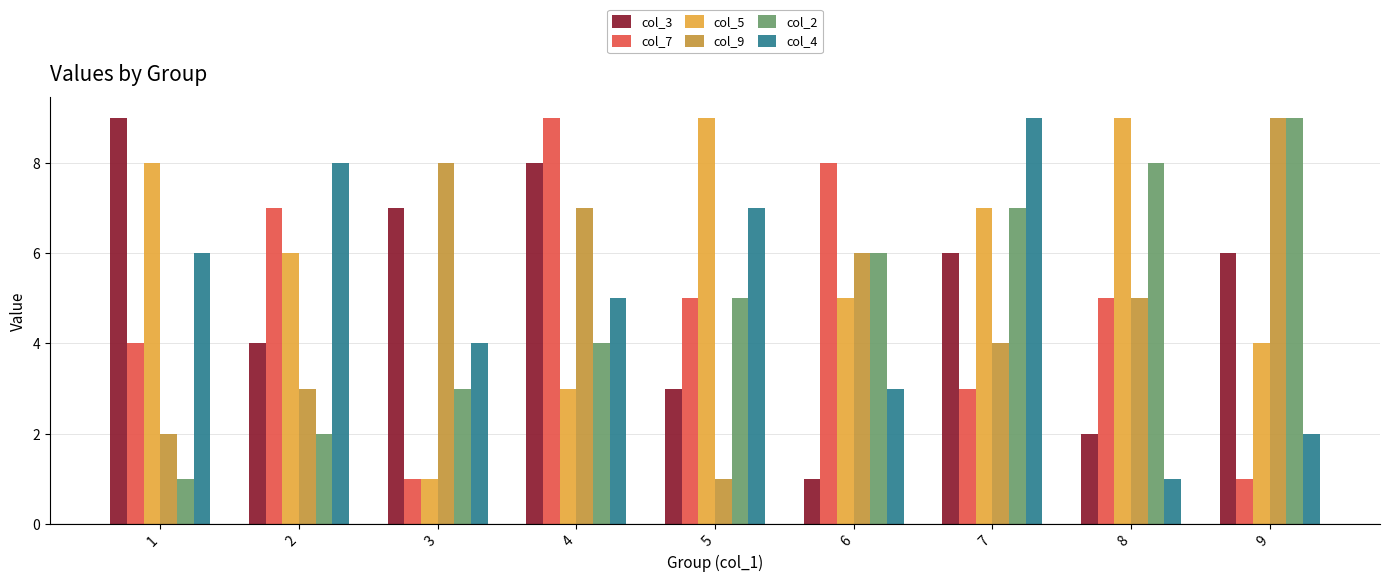

How many bars are there in each group?

6